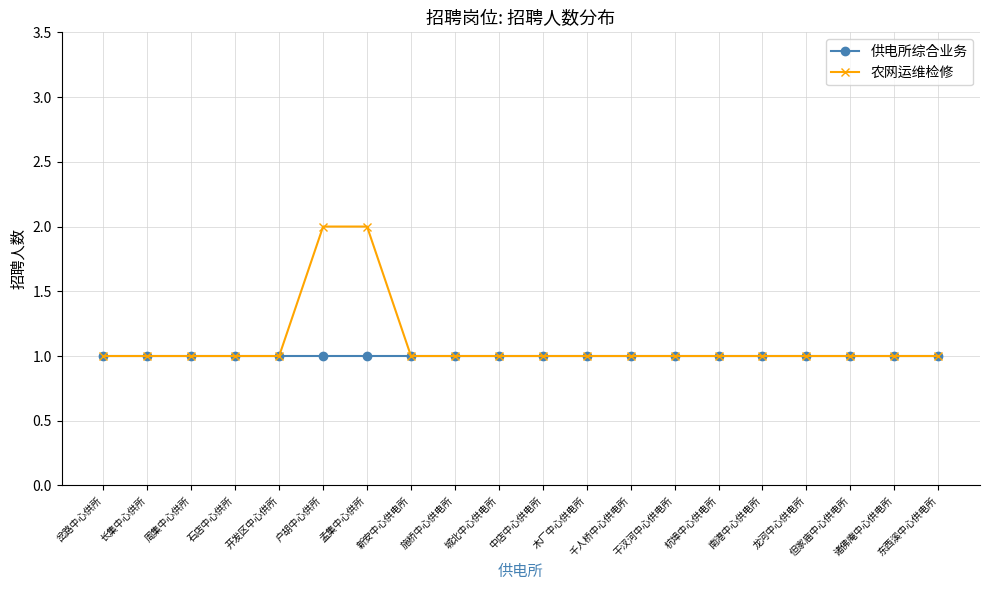

What position from the right is 石店中心供所?

17